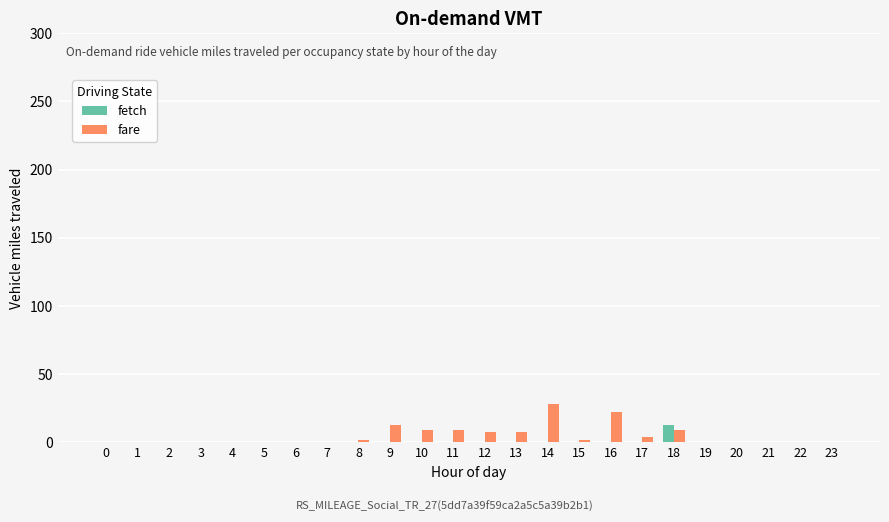

What is the maximum value for fare?

28